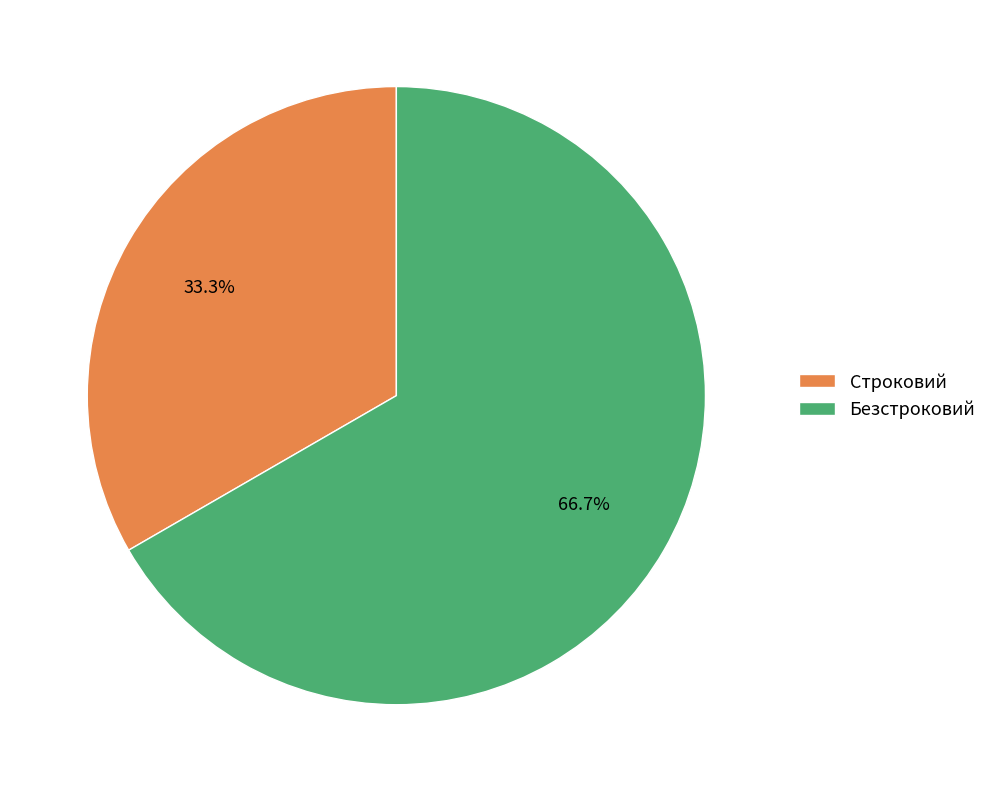

How many segments does this pie chart have?

2